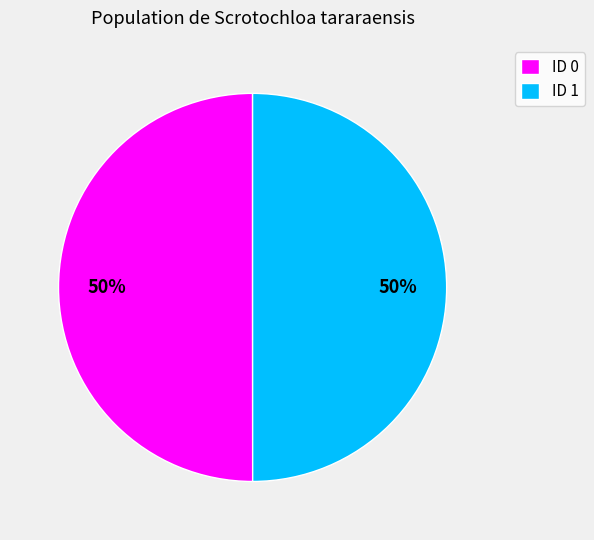

How many slices are in this pie chart?

2